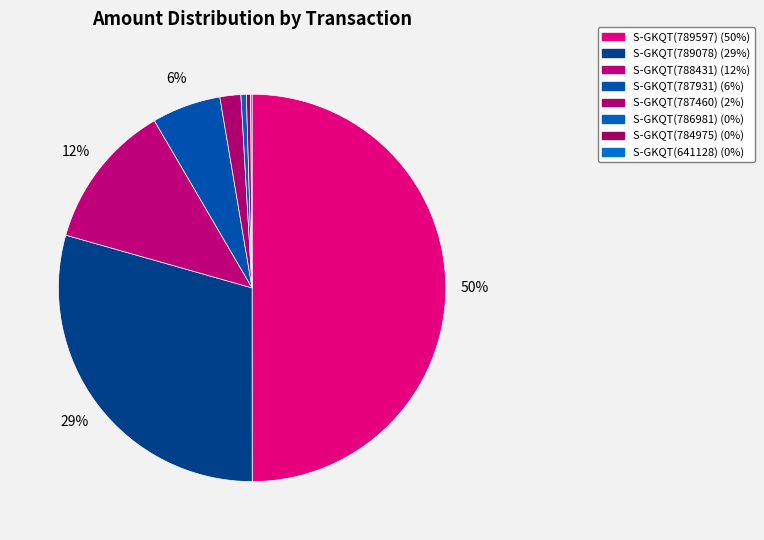

True or false: S-GKQT(787460) accounts for 2% of the total.

True